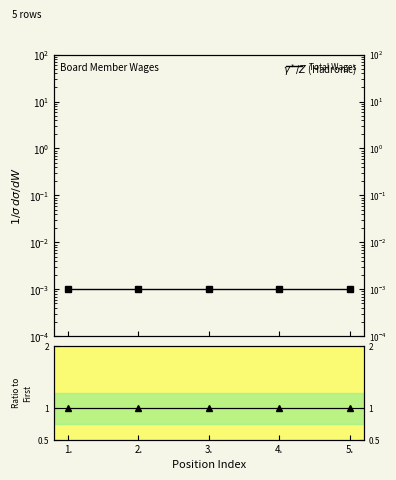

Which series has the widest spread of values?

Total Wages